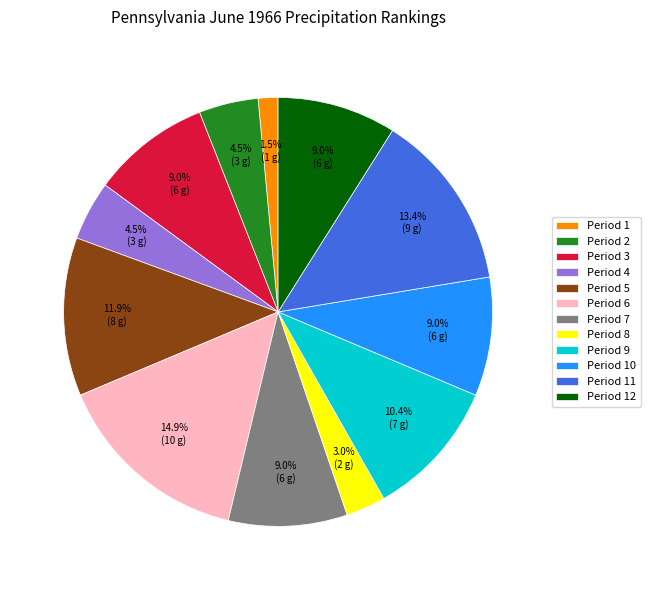

What is the smallest slice in the pie chart?

Period 1